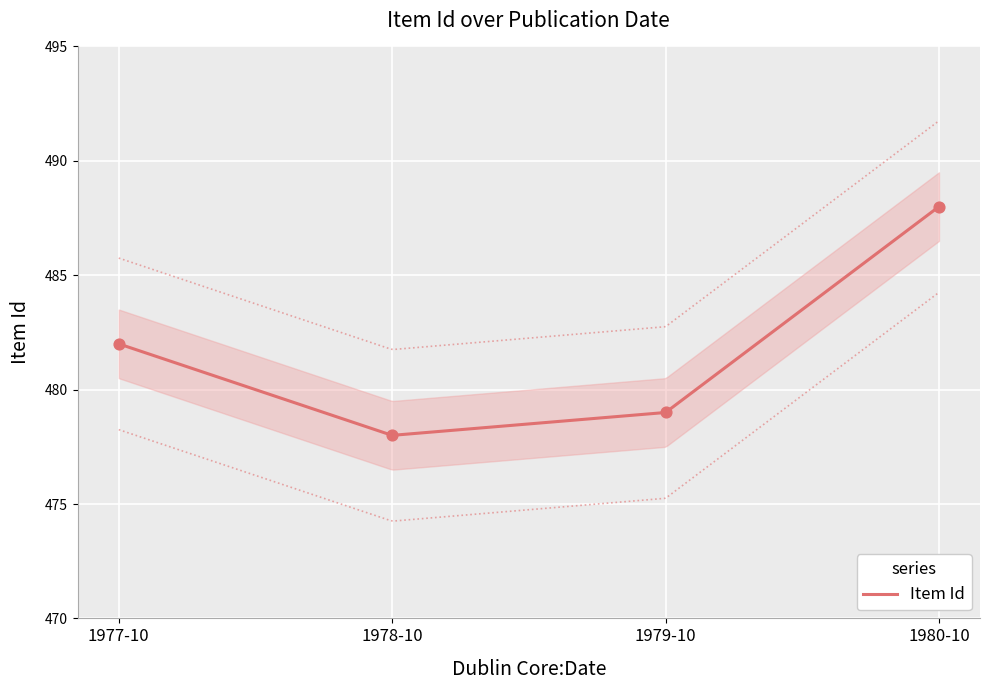

Between 1980-10 and 1977-10, which is larger?

1980-10